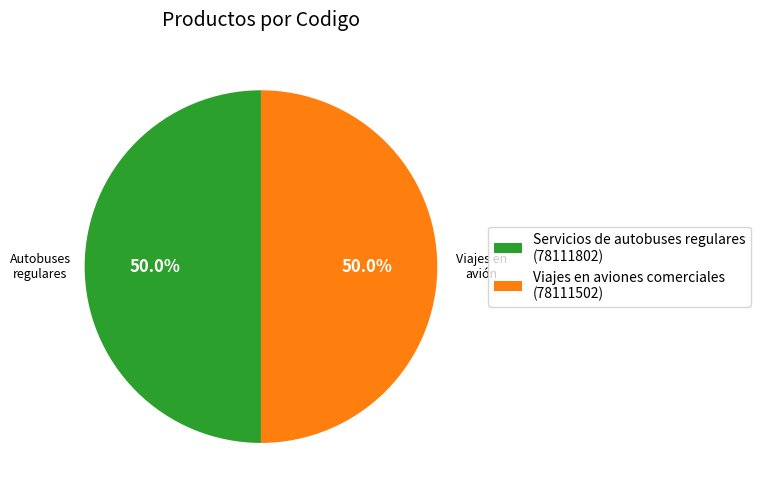

Count the number of slices in the pie.

2